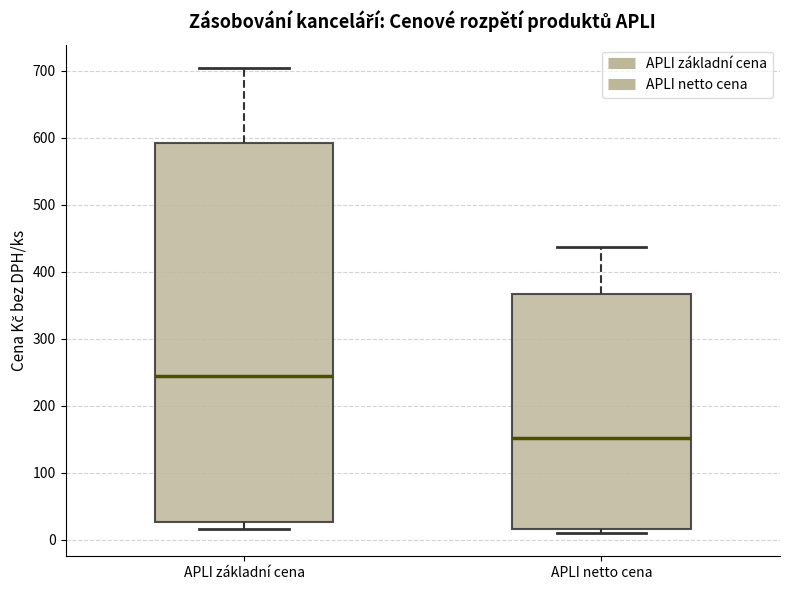

Reading left to right, read every box against the y-axis: the position of its median line, the range the box covers, and the ends of its whiskers. The values are not printed on the chart, so give them approximately, as read against the axis.

APLI základní cena: median 240, box 30 to 590, whiskers 20 to 700
APLI netto cena: median 150, box 20 to 370, whiskers 10 to 440